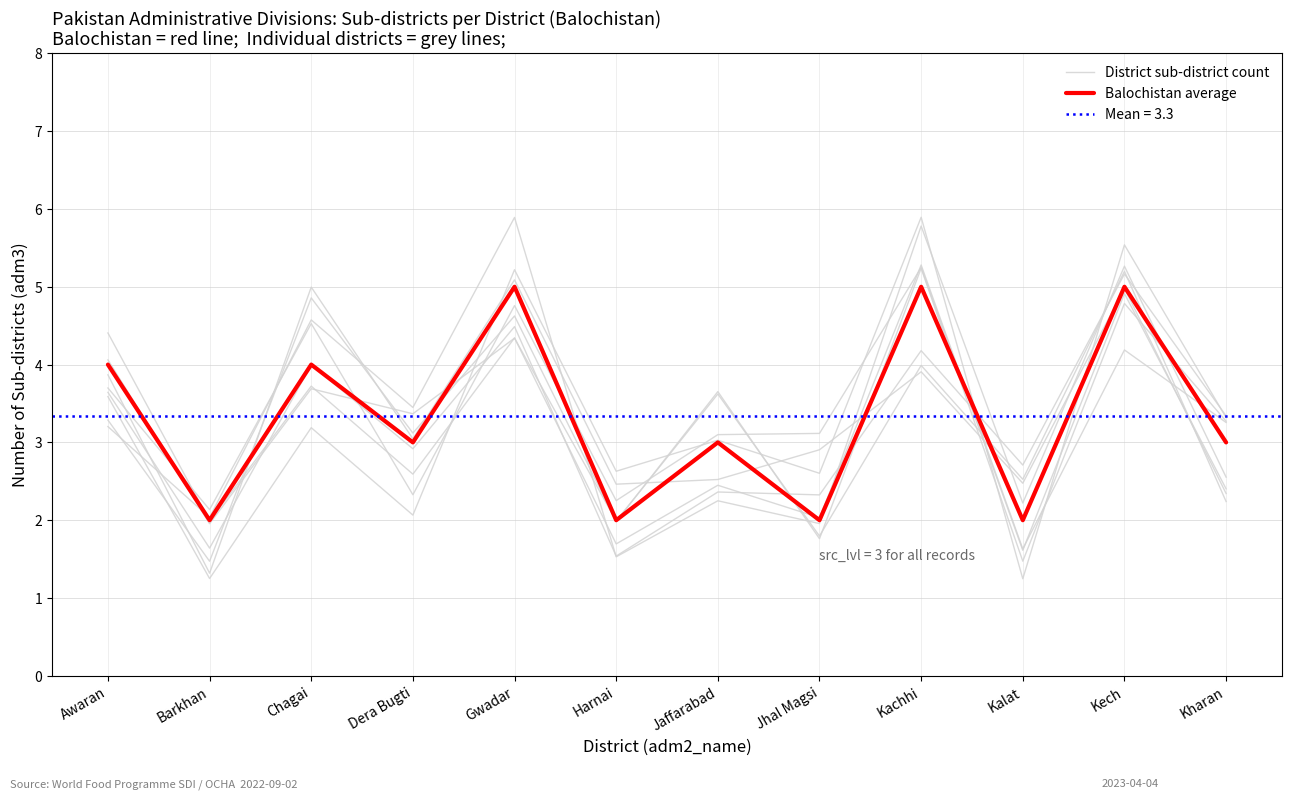

What is the label of the 6th point from the left?

Harnai